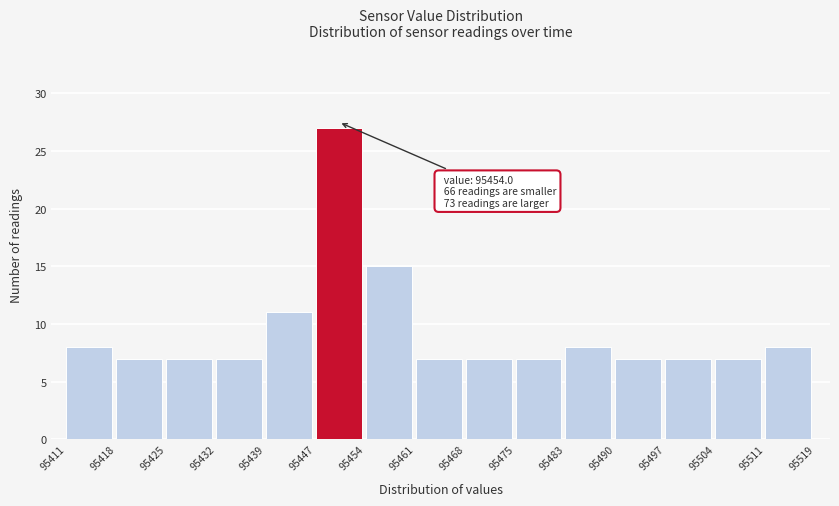

Which range on the x-axis has the tallest bar?

95447 to 95454